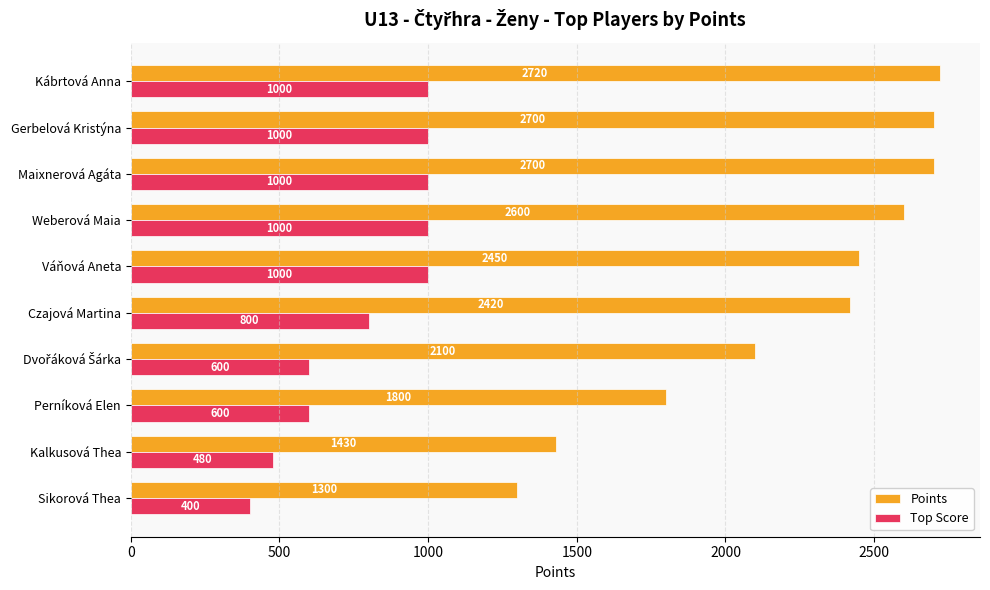

Count the Top Score values in the range 600 to 1000.

8